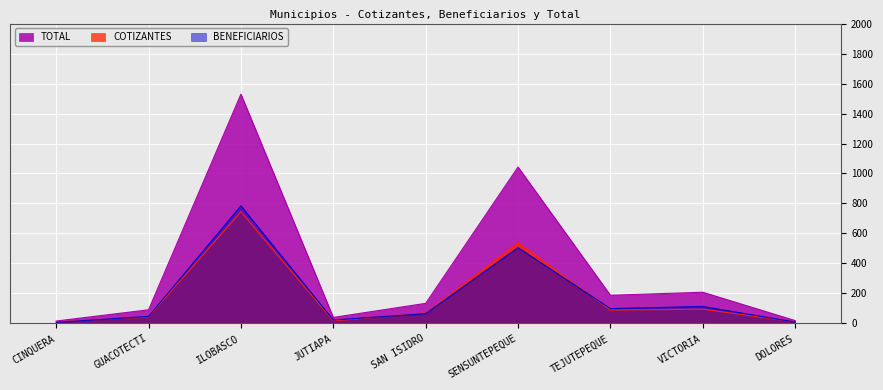

True or false: TOTAL and BENEFICIARIOS intersect in this chart.

False